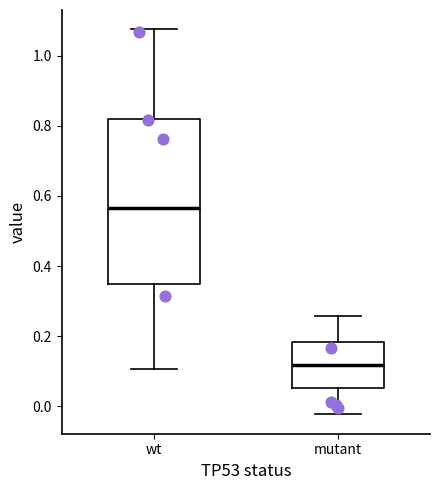

Reading left to right, read every box against the y-axis: the position of its median line, the range the box covers, and the ends of its whiskers. The values are not printed on the chart, so give them approximately, as read against the axis.

wt: median 0.56, box 0.34 to 0.82, whiskers 0.10 to 1.08
mutant: median 0.12, box 0.06 to 0.18, whiskers -0.02 to 0.26